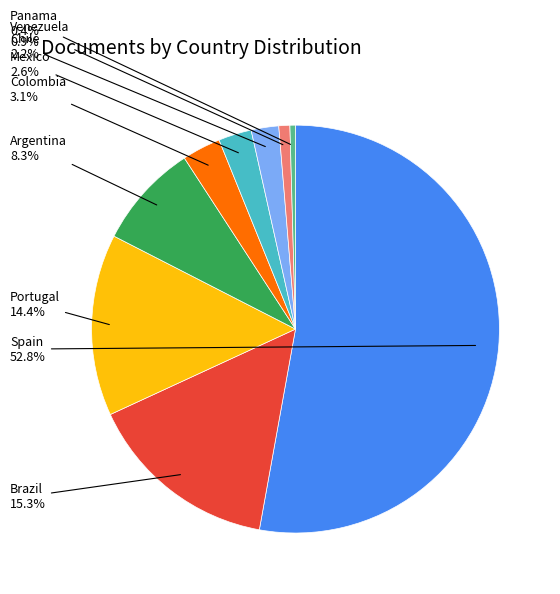

To the nearest percent, what is the difference between the Brazil and Chile slice percentages?

13%